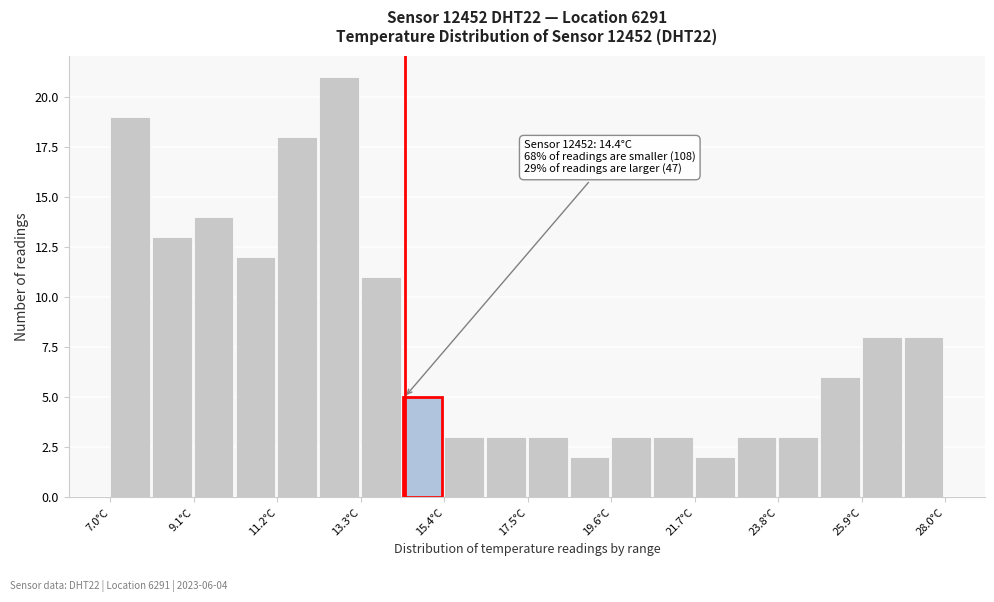

Read against the x-axis, roughly where is the centre of the tallest bar?

12.5